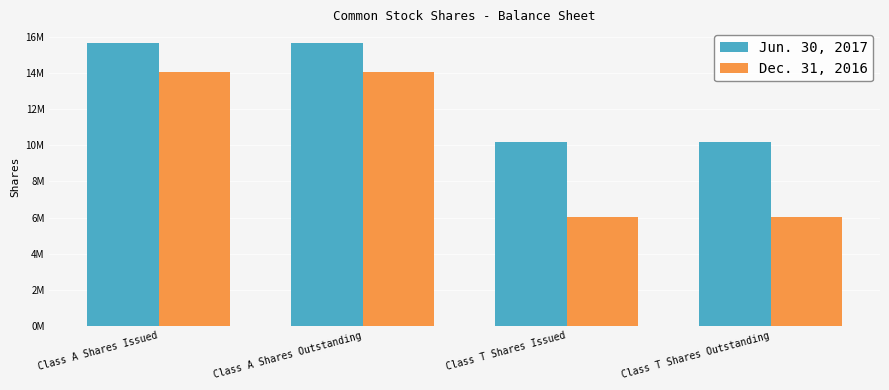

At which label does Jun. 30, 2017 reach its peak?

Class A Shares Issued